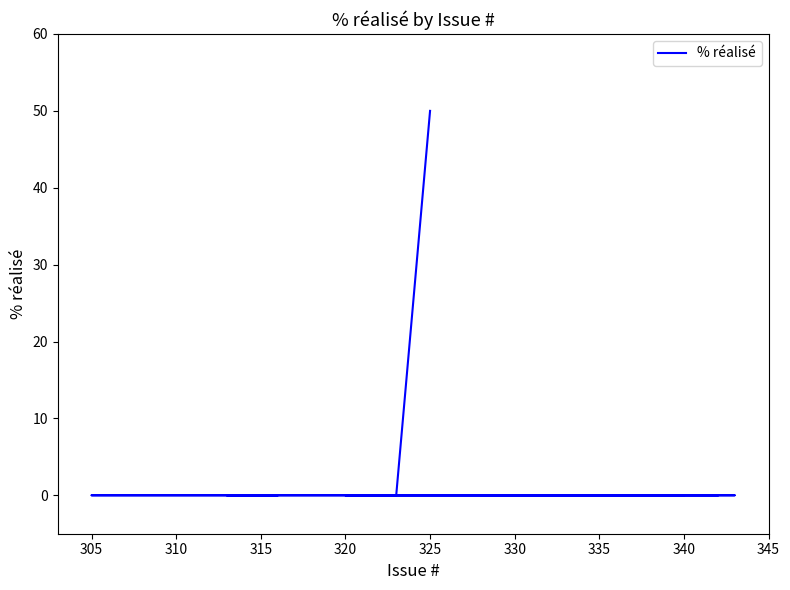

The chart shows a value of 18 at 340. True or false?

False